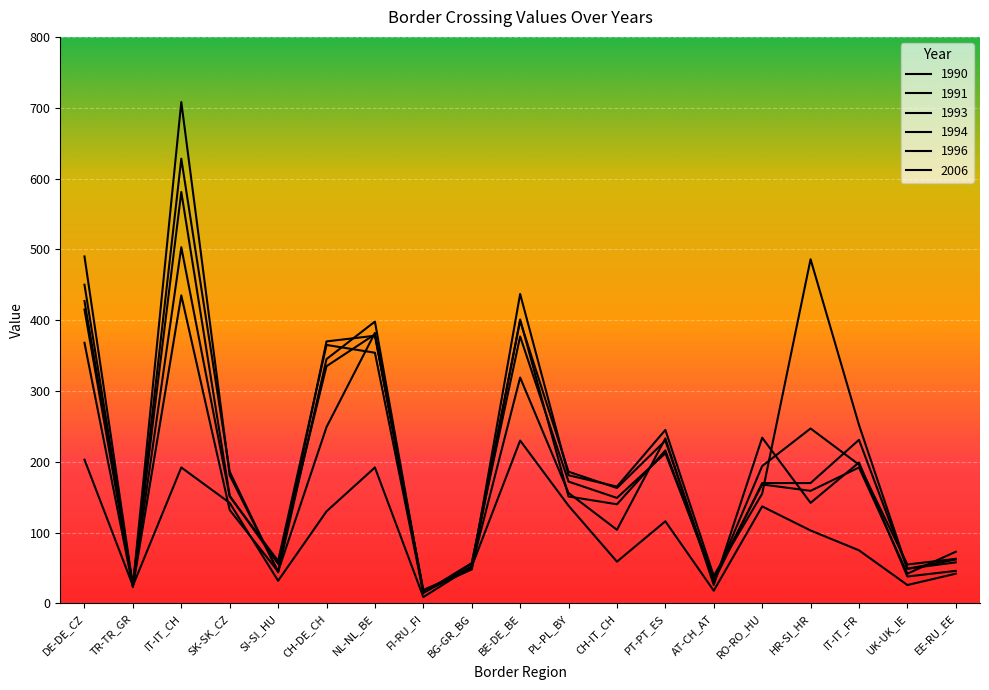

How many data points in 1994 are above 159?

9